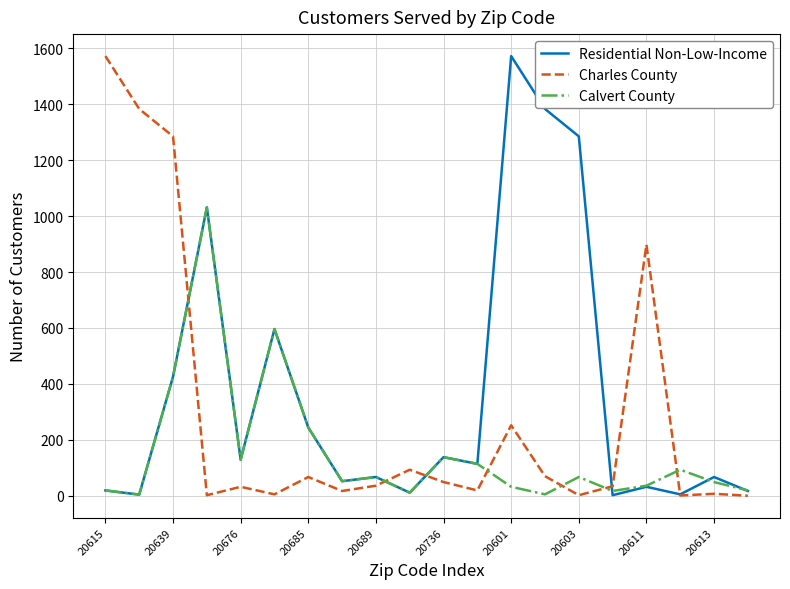

What is the lowest value of the Residential Non-Low-Income series?

2